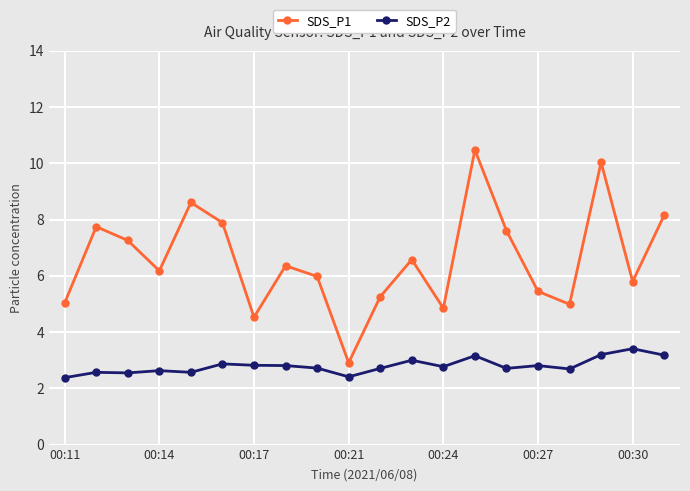

List the series in order of their overall mean, lowest first.

SDS_P2, SDS_P1